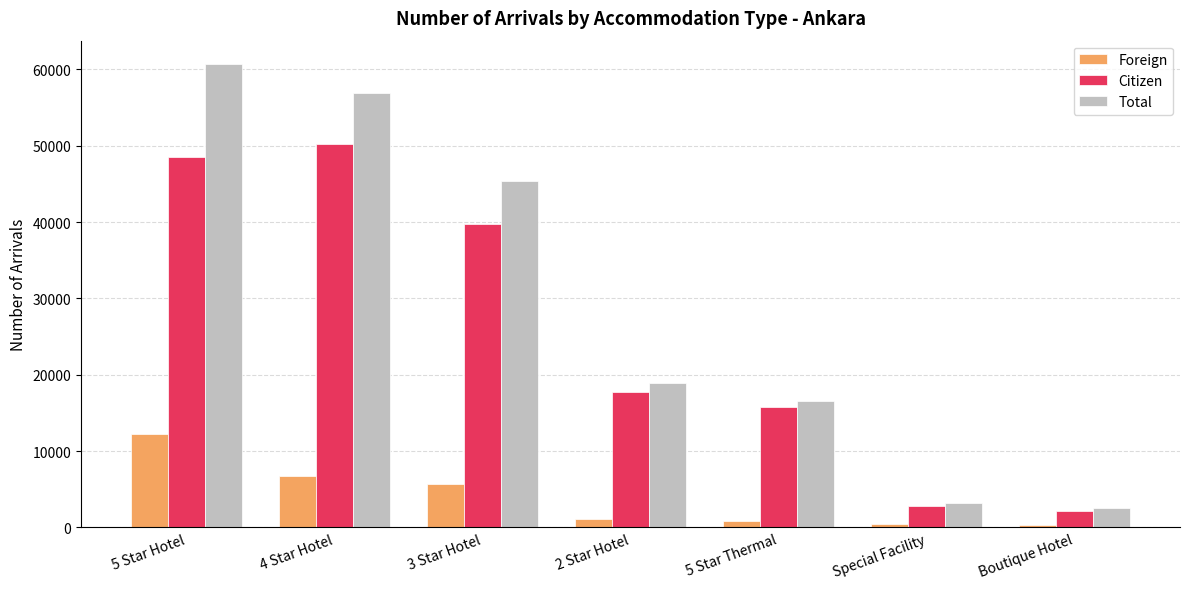

How many groups of bars are there?

7